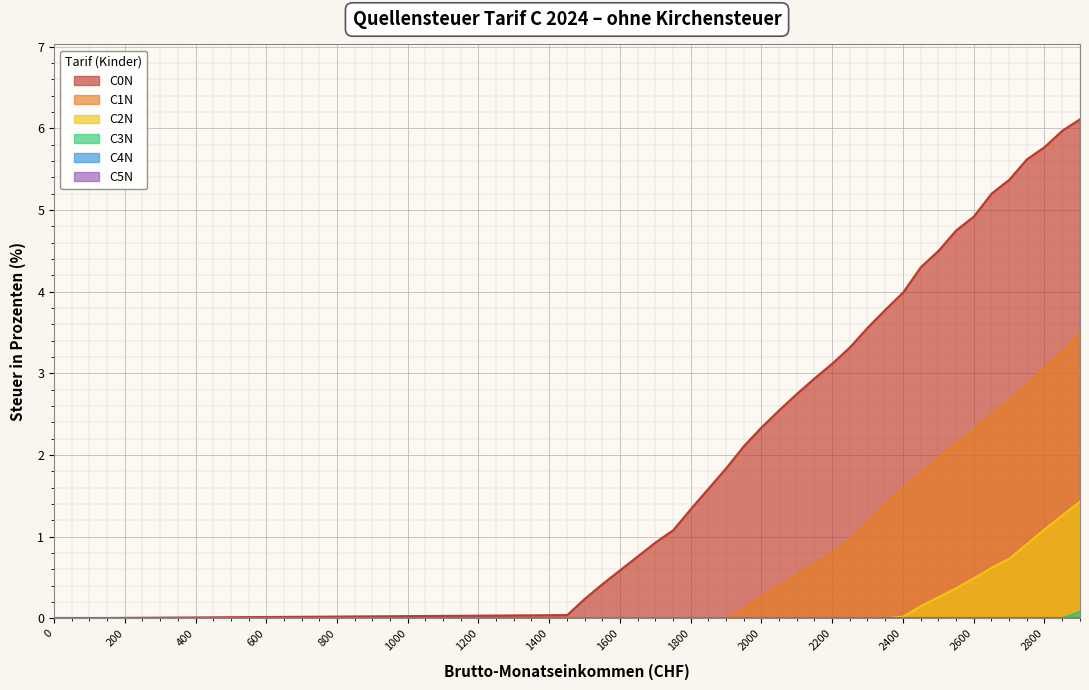

What is the value of the C1N point at the 21st from the left?

1.6